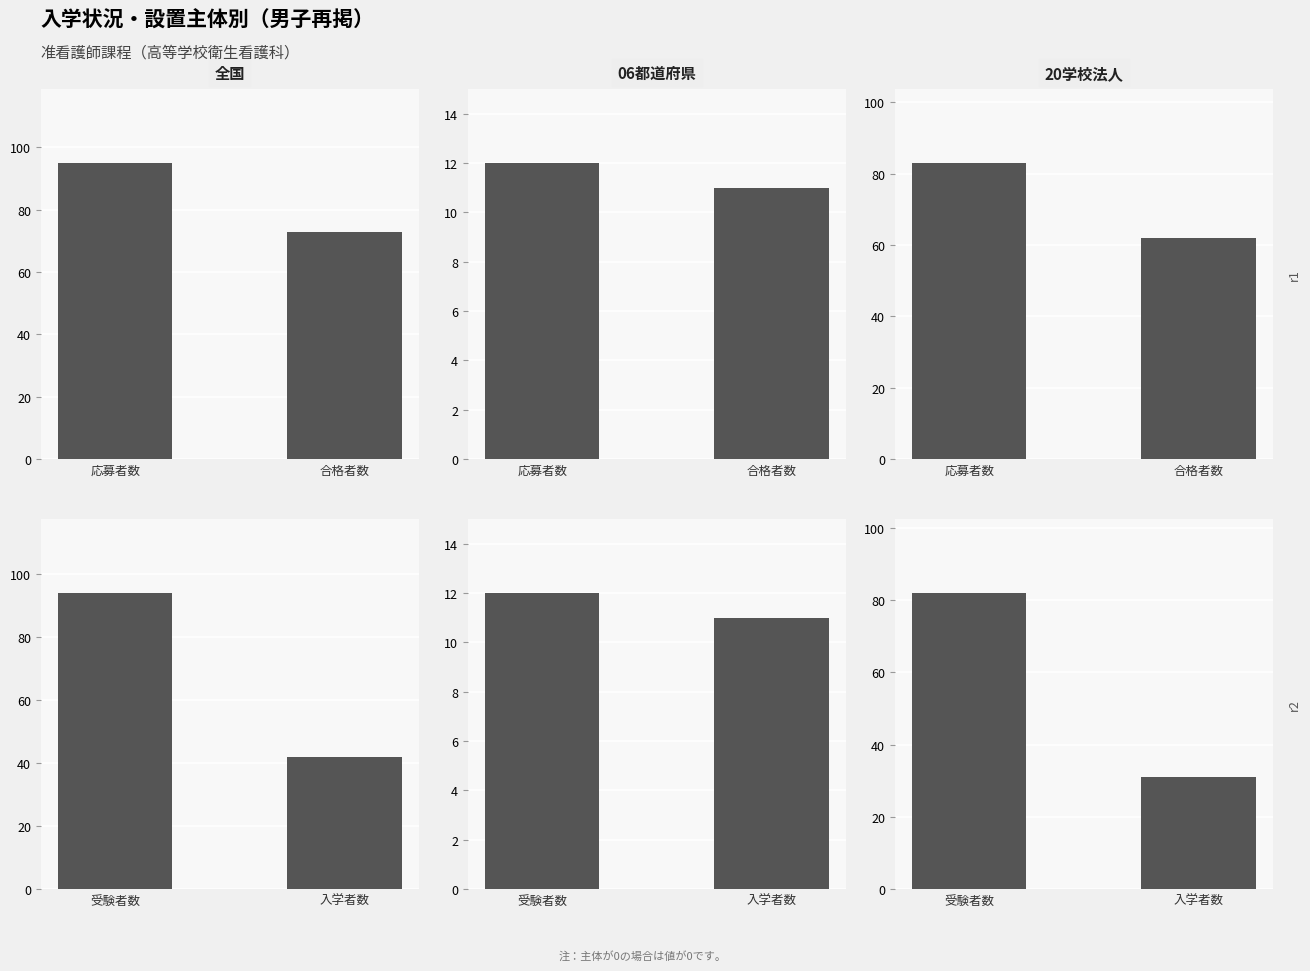

Which series has the largest total across all categories?

全国